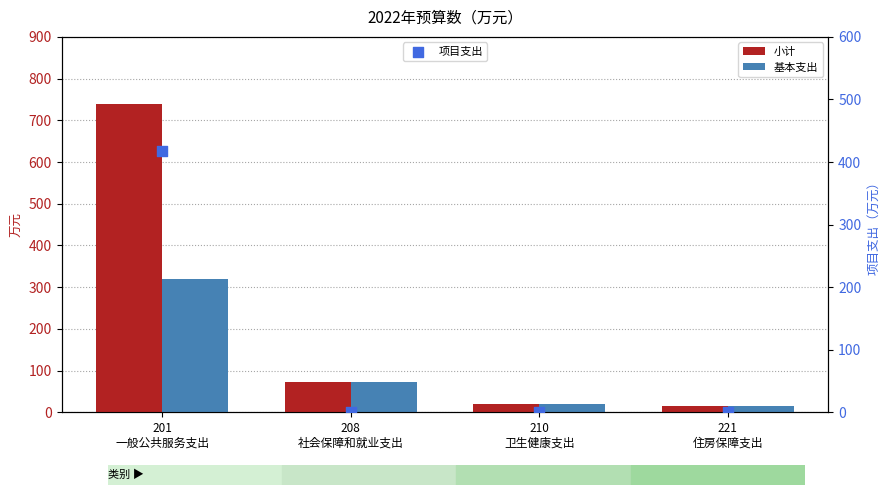

What are all the series names shown in the legend?

小计, 基本支出, 项目支出